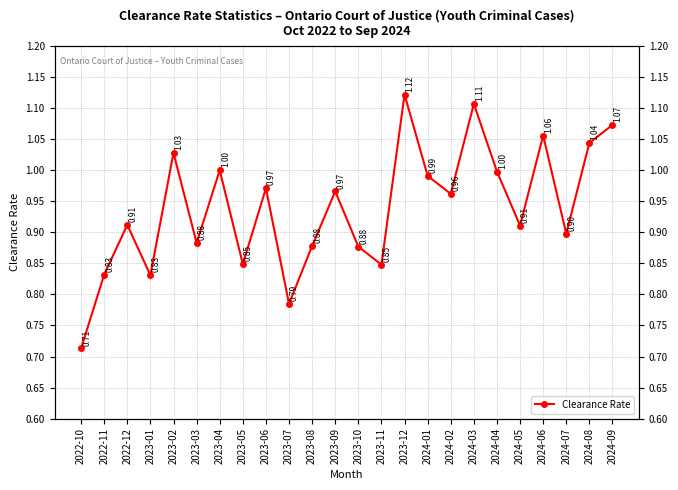

Rank the categories by value from highest to lowest.

2023-12, 2024-03, 2024-09, 2024-06, 2024-08, 2023-02, 2023-04, 2024-04, 2024-01, 2023-06, 2023-09, 2024-02, 2022-12, 2024-05, 2024-07, 2023-03, 2023-08, 2023-10, 2023-05, 2023-11, 2022-11, 2023-01, 2023-07, 2022-10